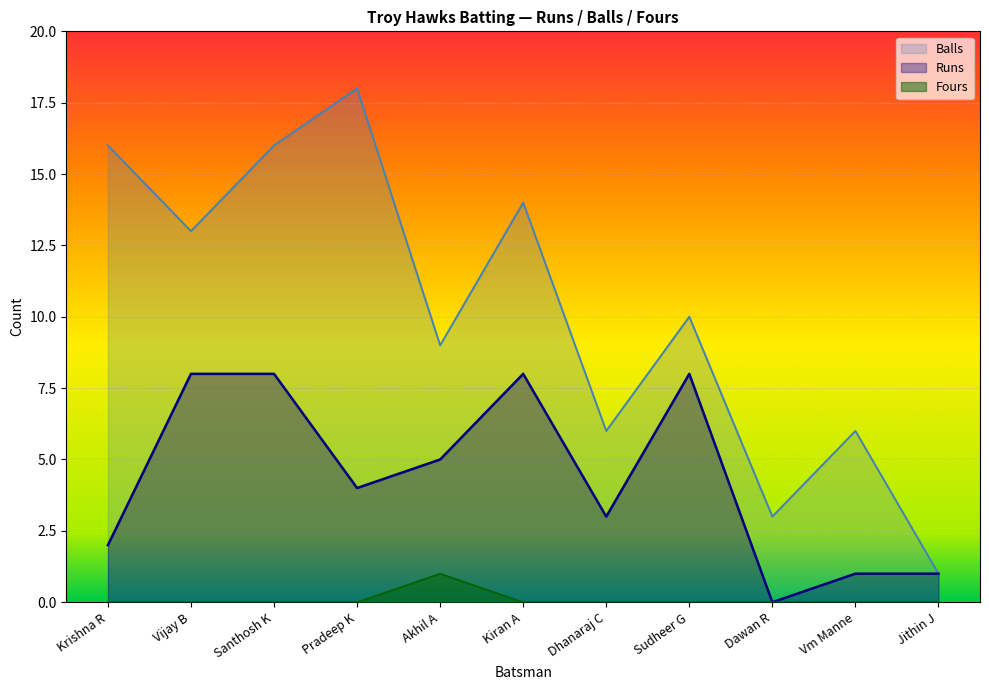

How many data points does each series have?

11